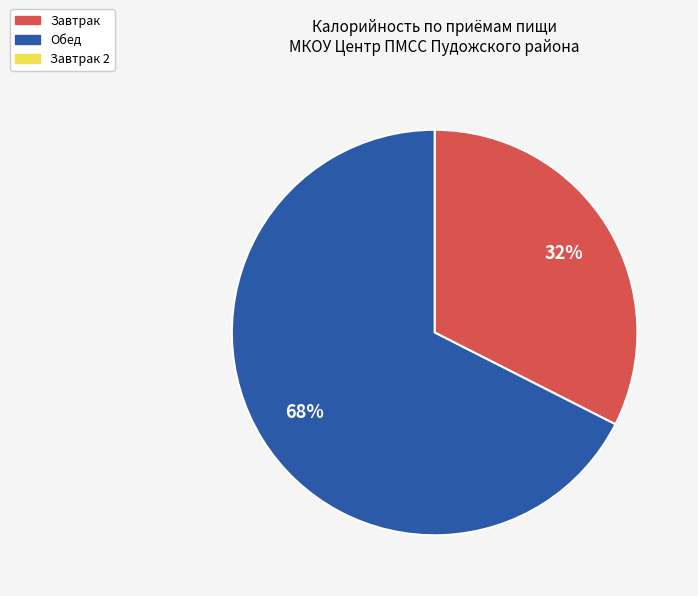

To the nearest percent, what is the average slice percentage?

50%